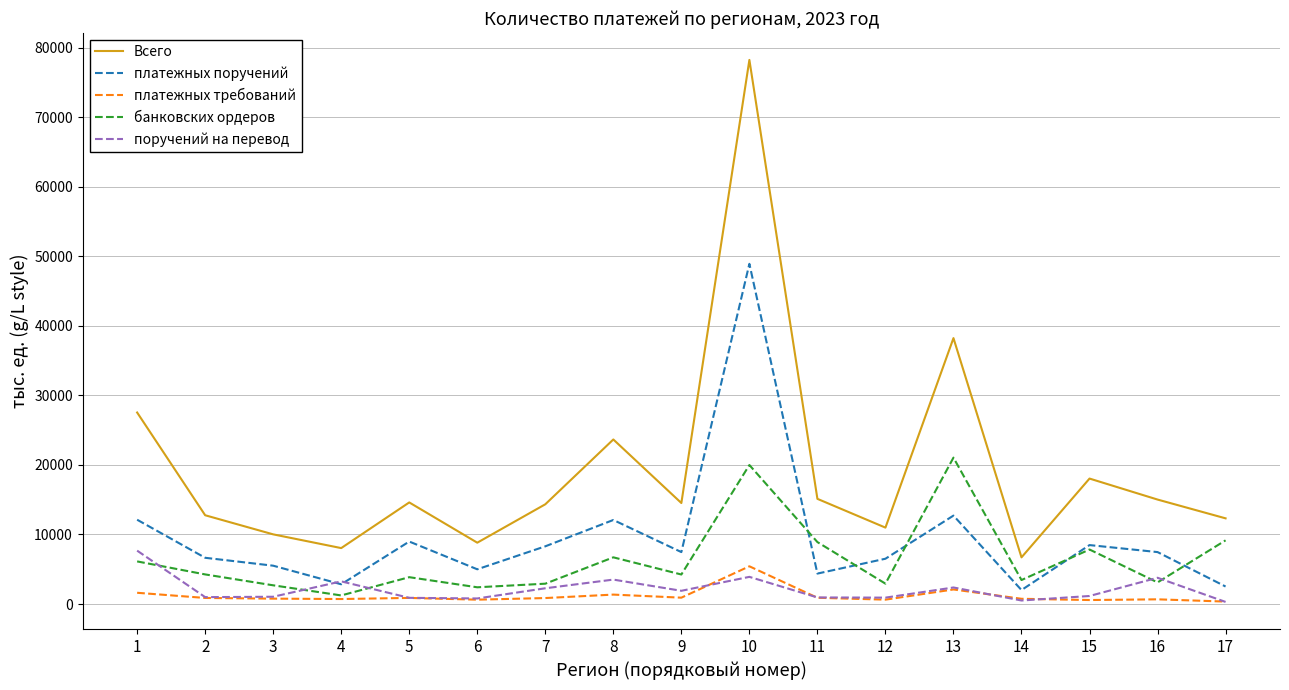

Rank the series by their maximum value, from lowest to highest.

платежных требований, поручений на перевод, банковских ордеров, платежных поручений, Всего